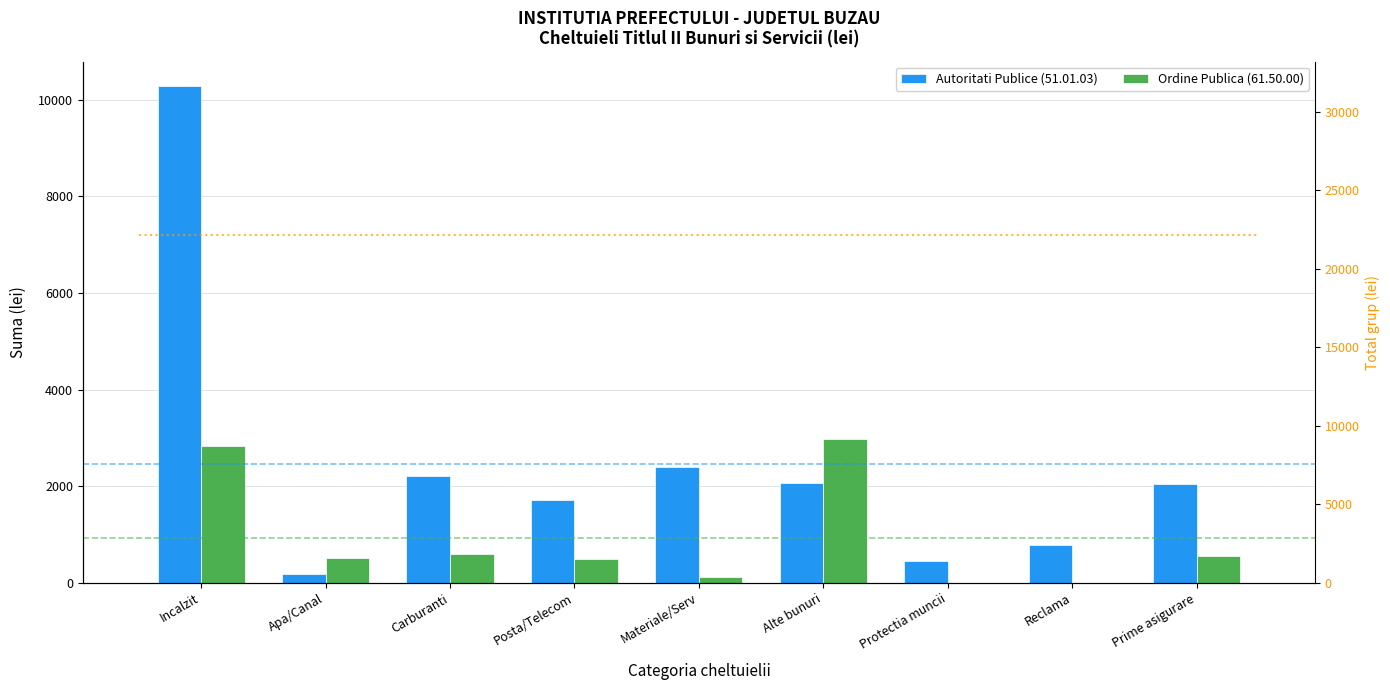

At which category is the sum across all series the highest?

Incalzit